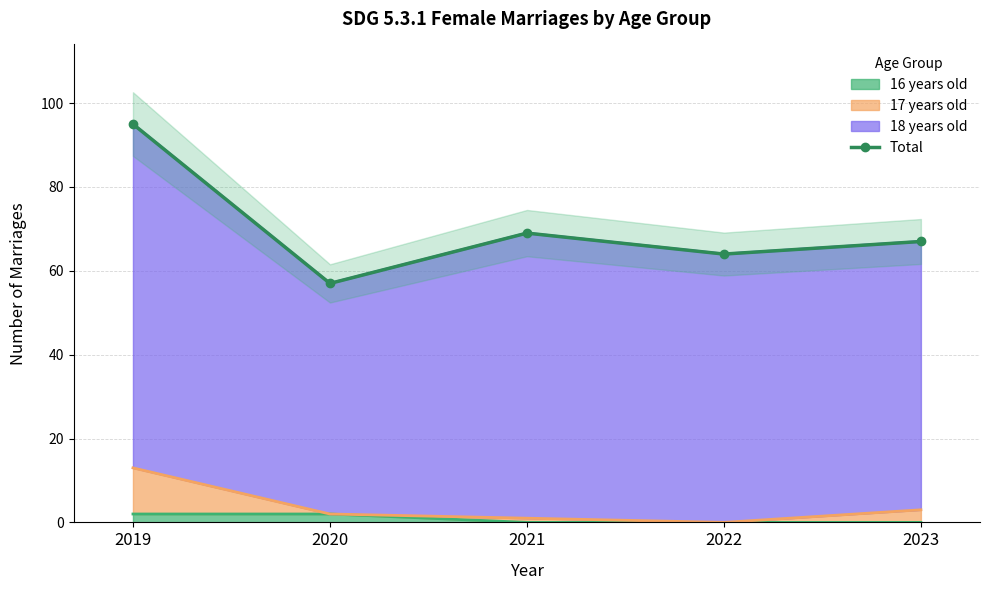

What is the sum of the values at 2023 and 2020?

124